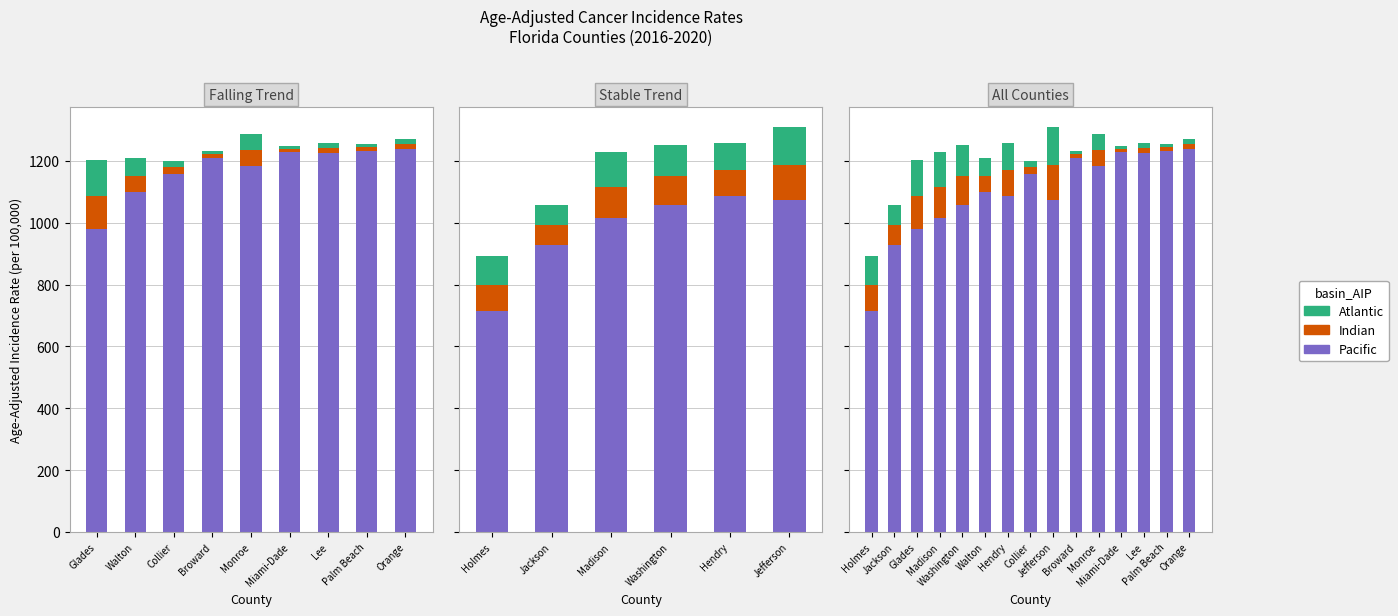

Is the value of Pacific (Lower CI) at Walton greater than the value of Atlantic (Upper-Rate) at Palm Beach?

Yes